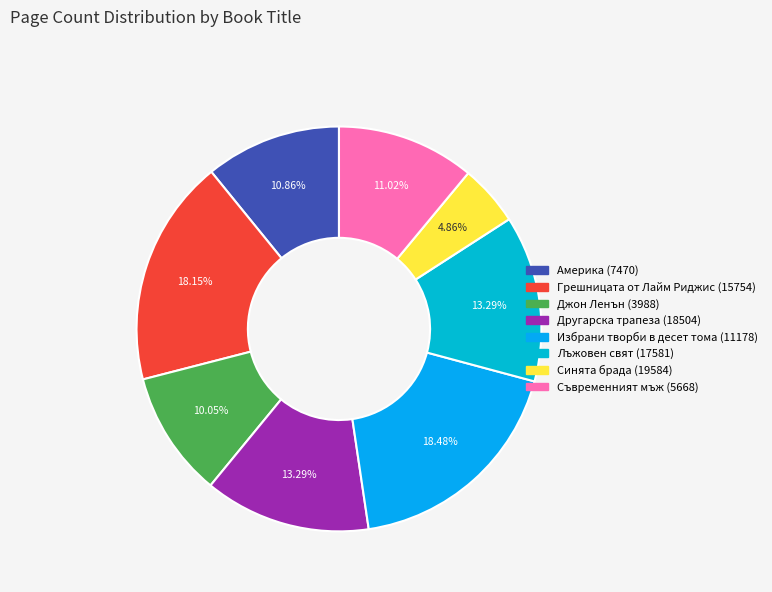

Which slice is the largest?

Избрани творби в десет тома (11178)